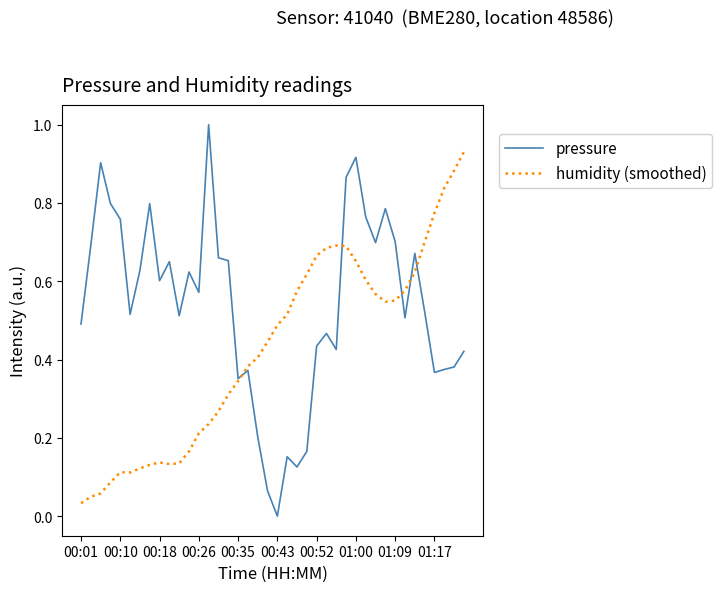

What is the sum of all humidity (smoothed) values?

17.1